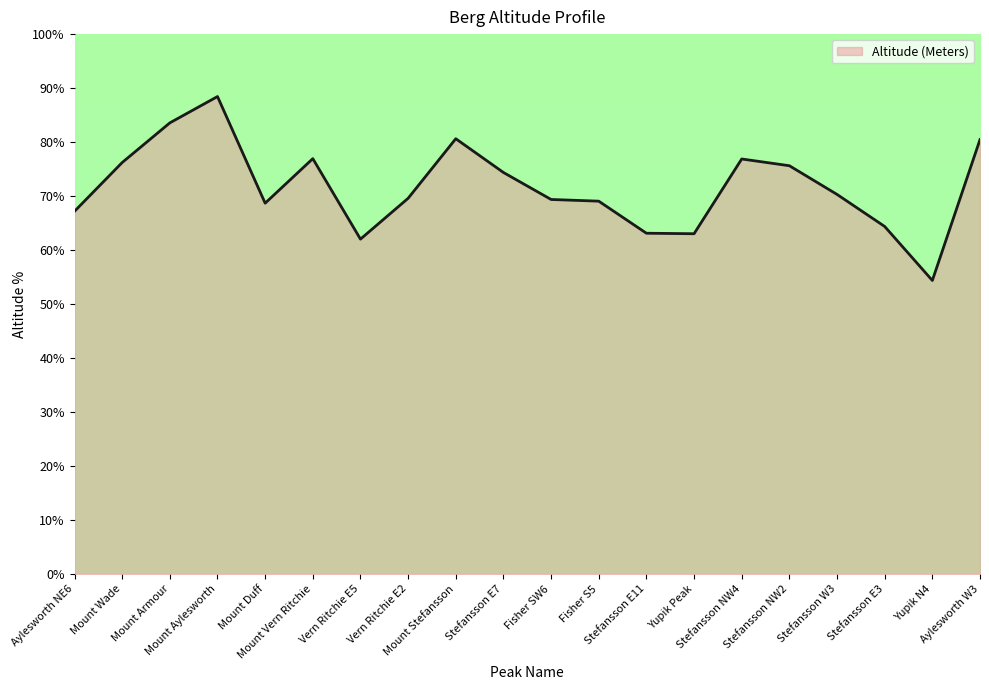

How many values exceed 70?

10